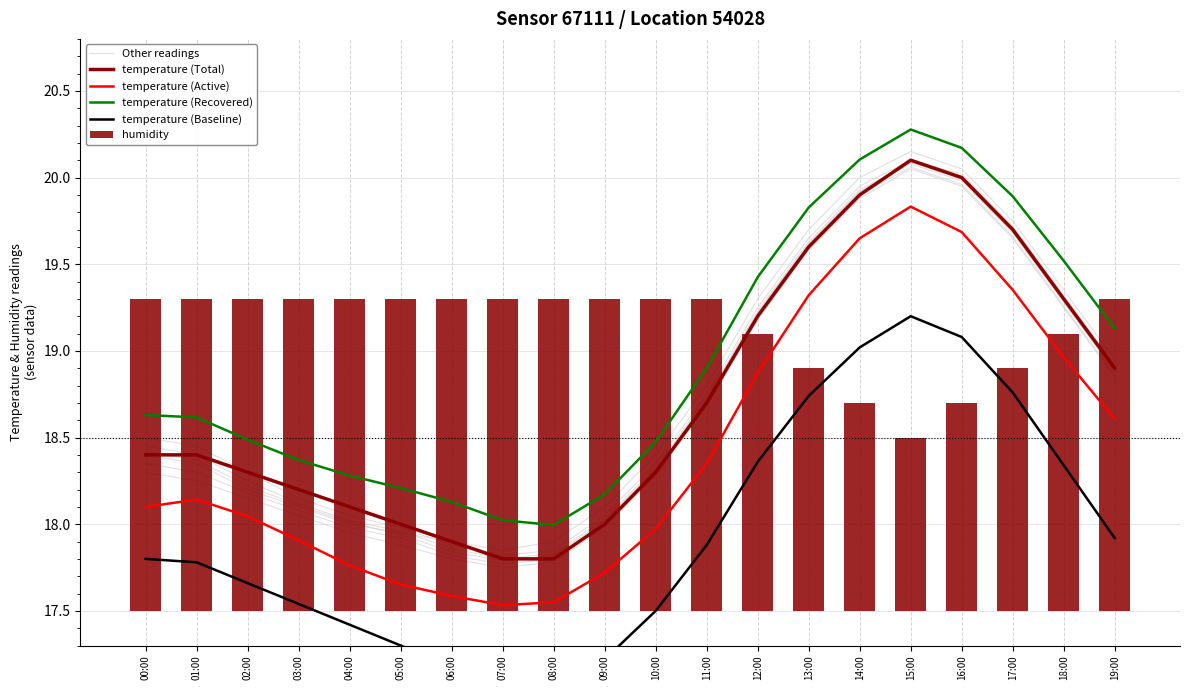

True or false: temperature (Baseline) has a value of 27.0 at 10:00.

False